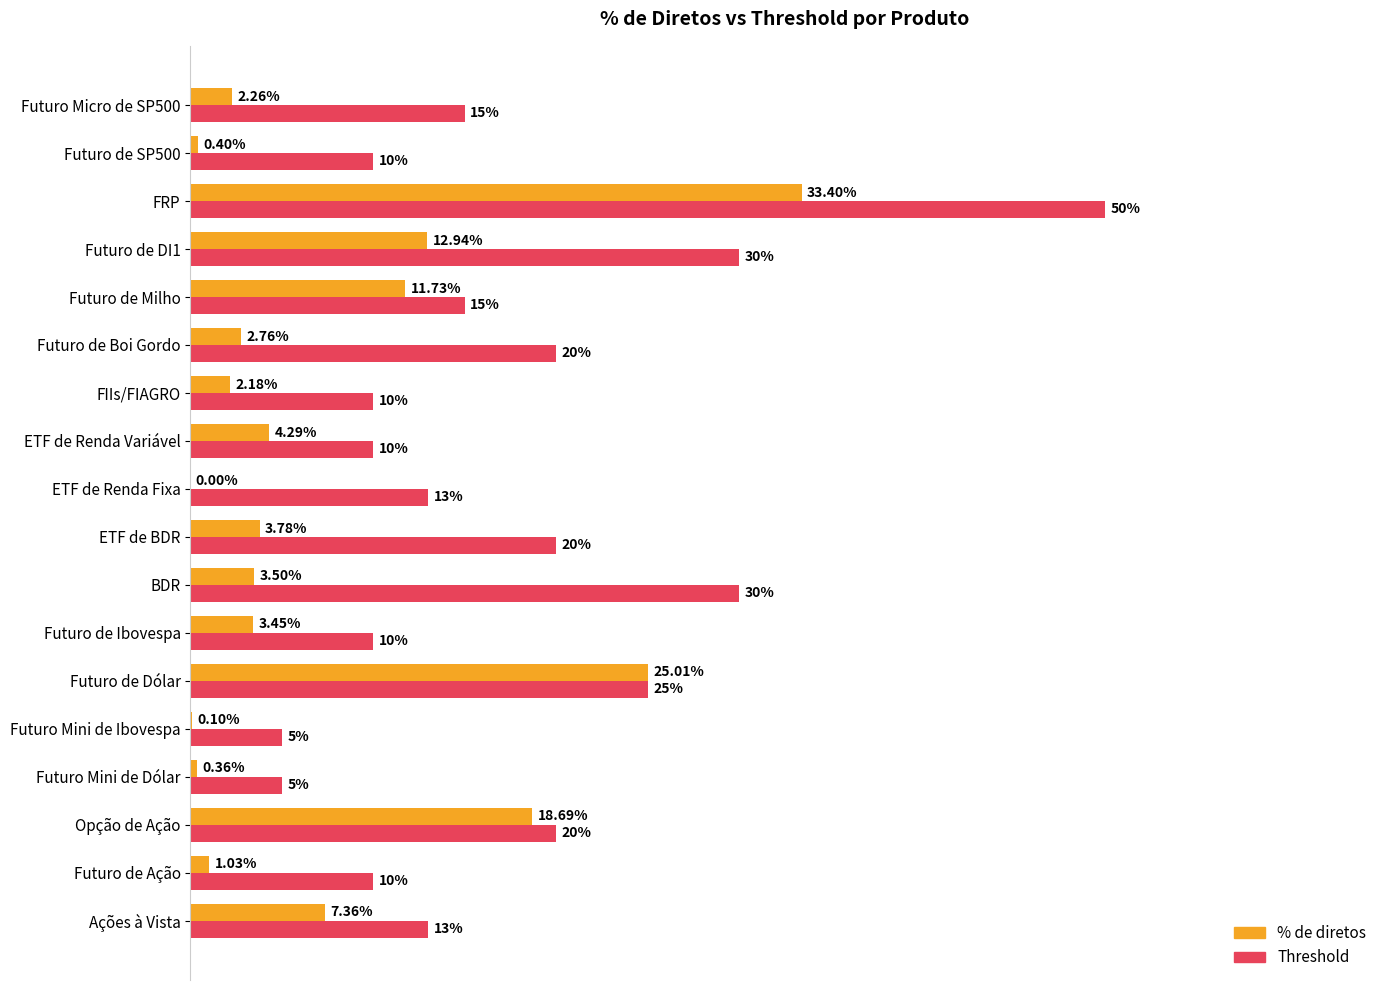

What are all the series names shown in the legend?

% de diretos, Threshold